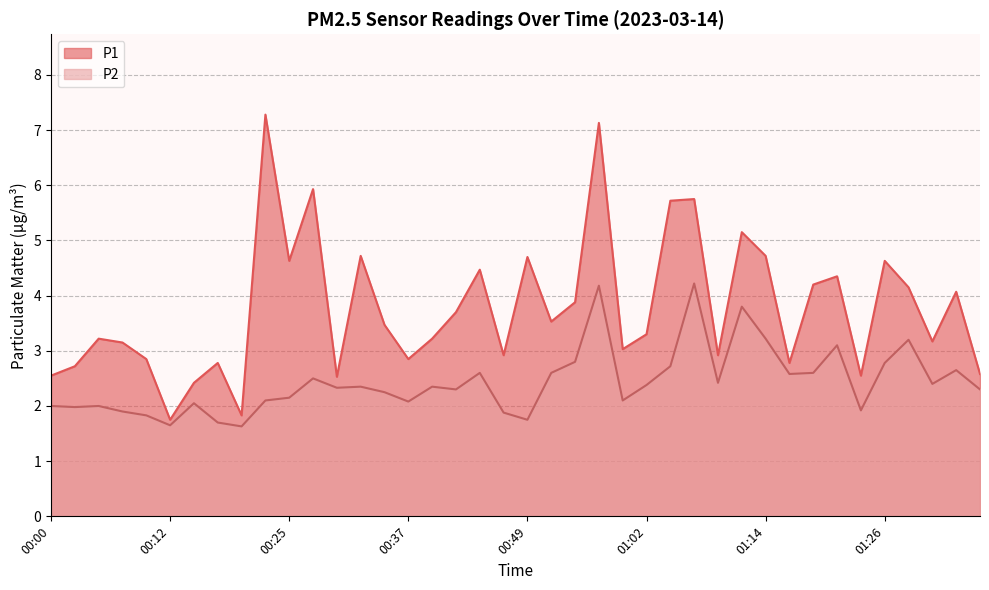

True or false: P2 and P1 intersect in this chart.

False